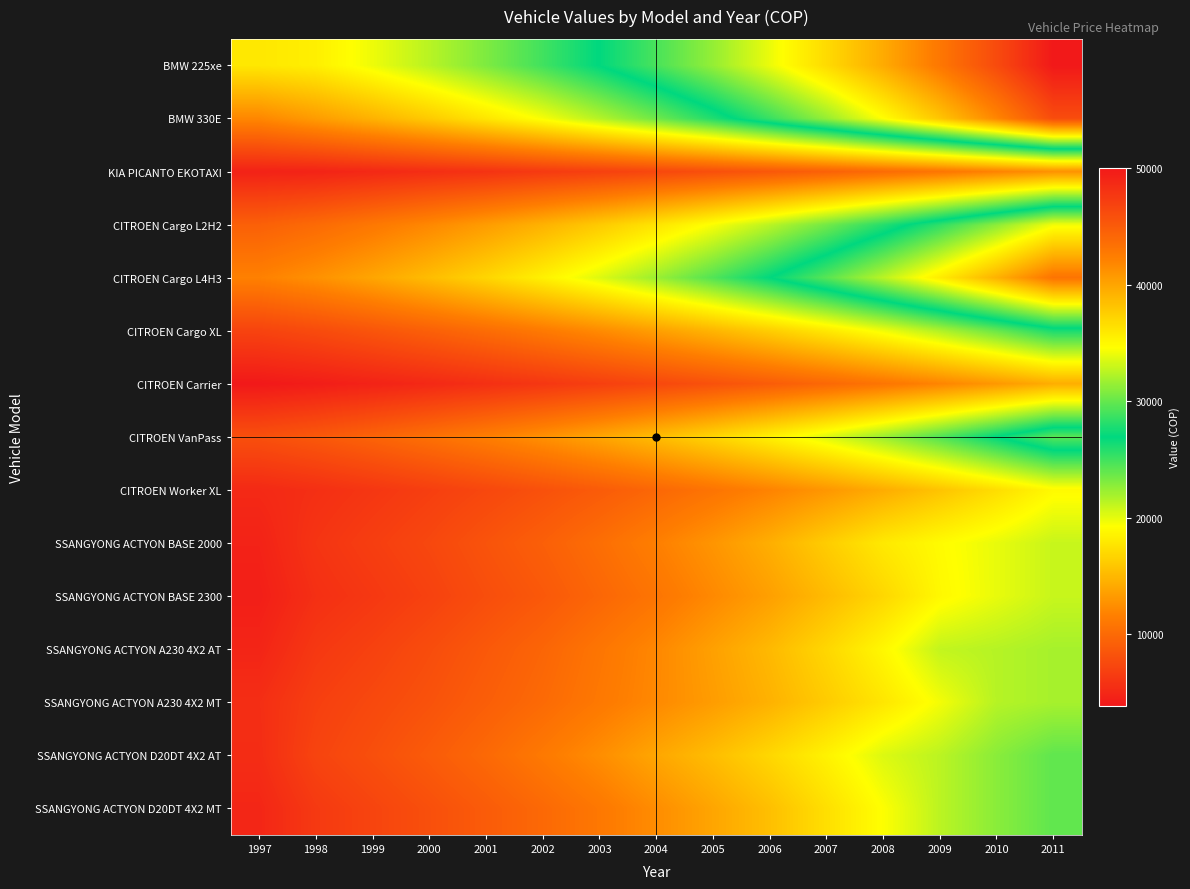

What is the total value across all series at 2000?

149380